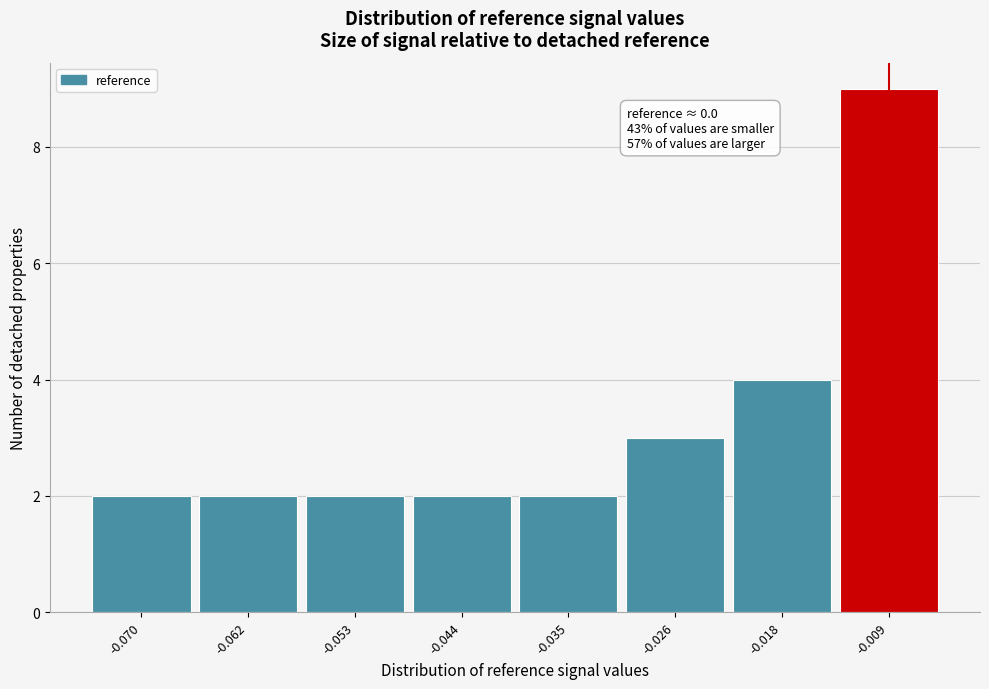

Reading left to right, extract all data points from this chart.

2	2	2	2	2	3	4	9